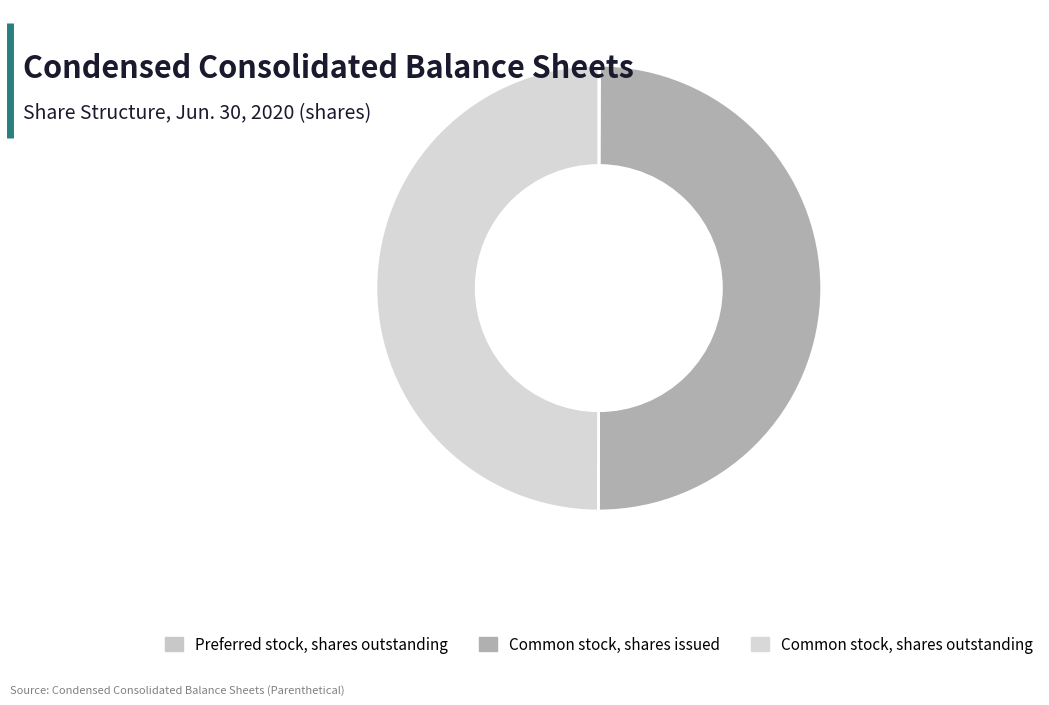

Does any single category account for the majority?

No